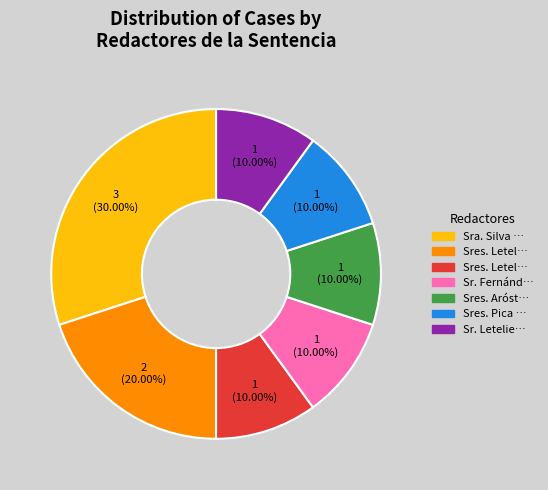

To the nearest percent, what is the average slice percentage?

14%